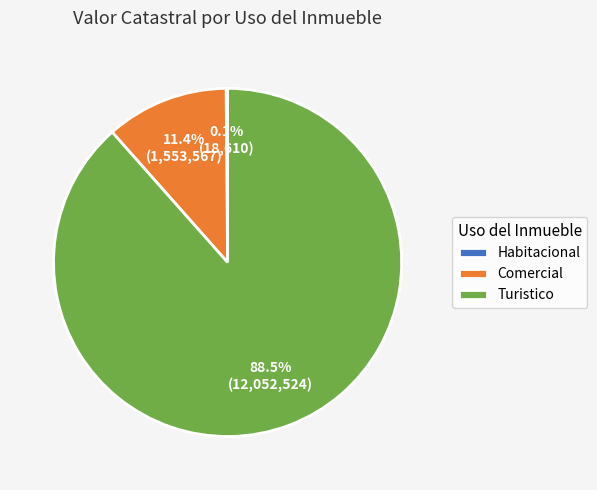

Combined, do Comercial and Turistico account for over 50%?

Yes